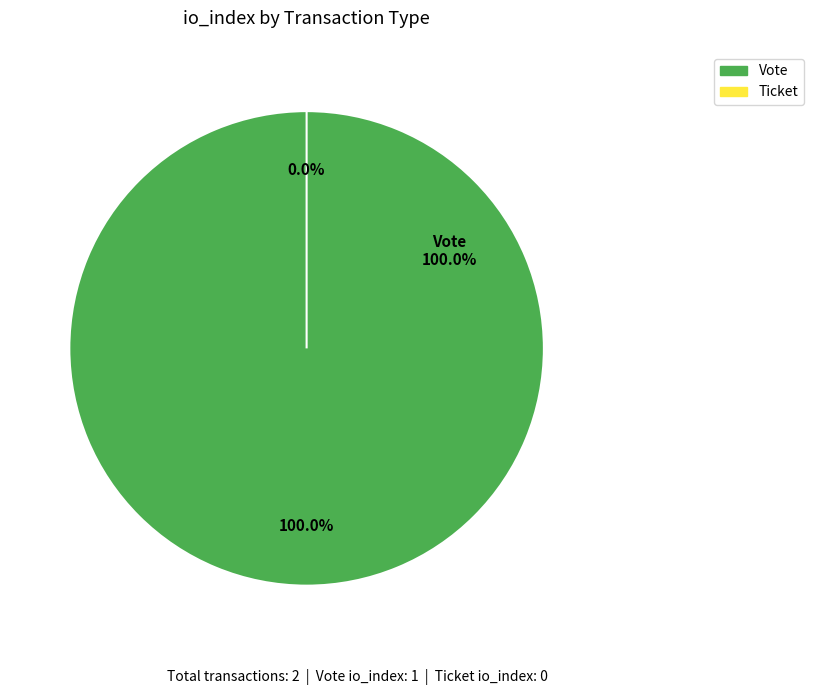

Combined, what portion of the pie is Ticket and Vote?

100.0%